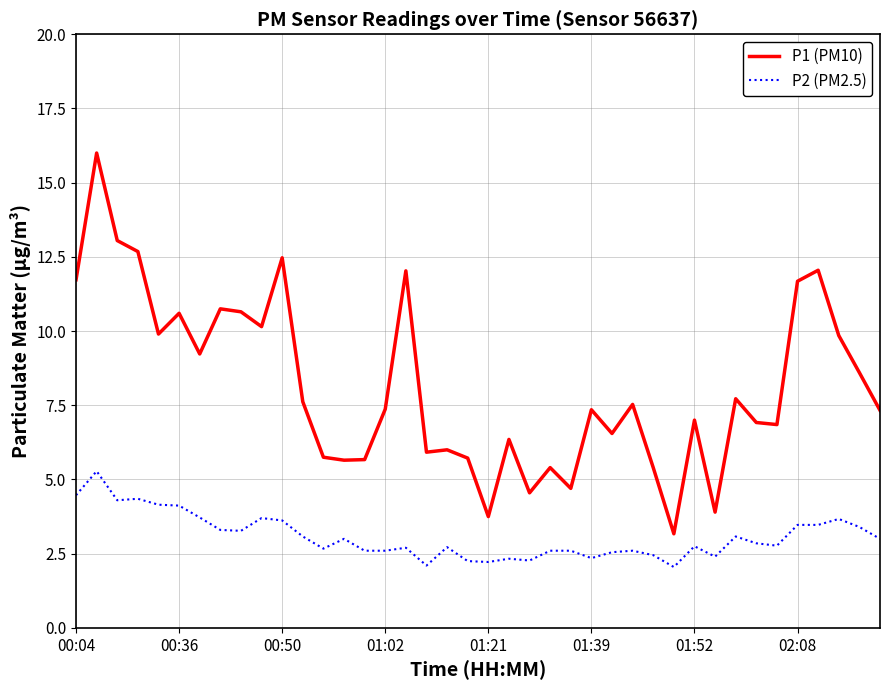

True or false: P2 (PM2.5) and P1 (PM10) cross at least once.

False